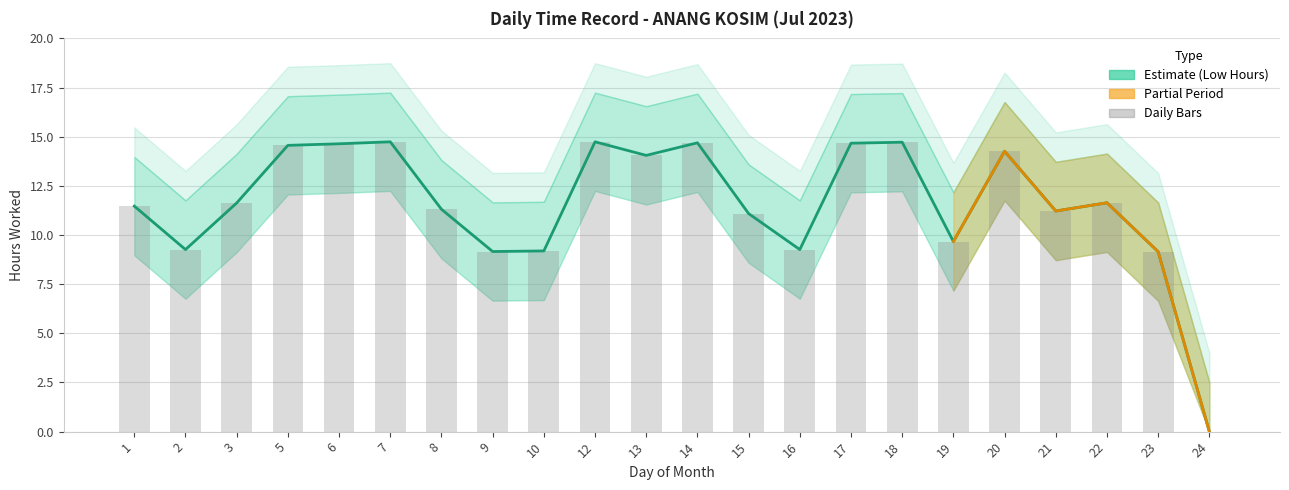

List the labels in order of value, smallest first.

24, 23, 9, 10, 2, 16, 19, 15, 21, 8, 1, 3, 22, 13, 20, 5, 6, 17, 14, 18, 7, 12